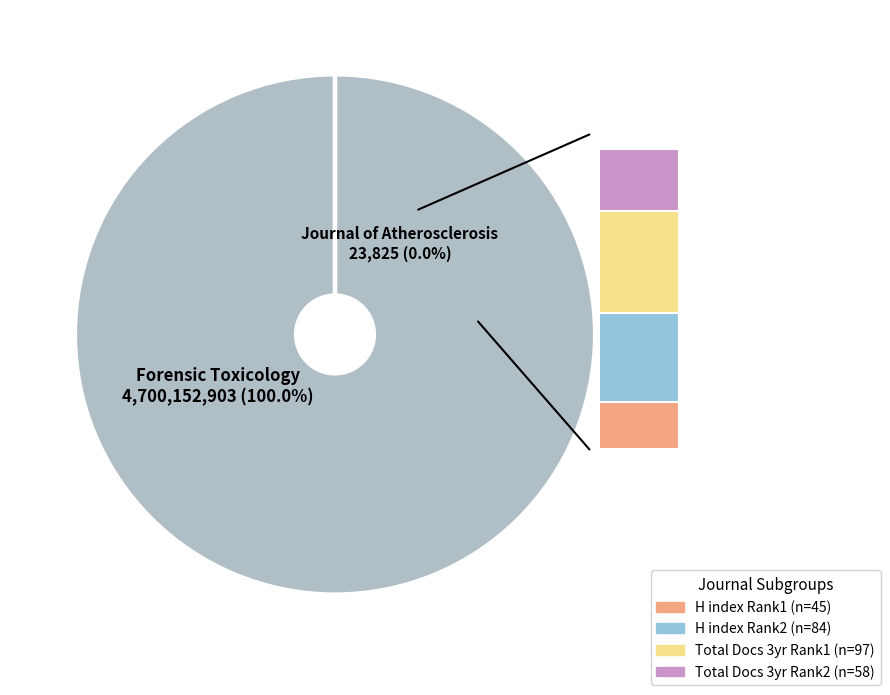

Rank the categories by value from lowest to highest.

Journal of Atherosclerosis and Thrombosis (Rank 2), Forensic Toxicology (Rank 1)